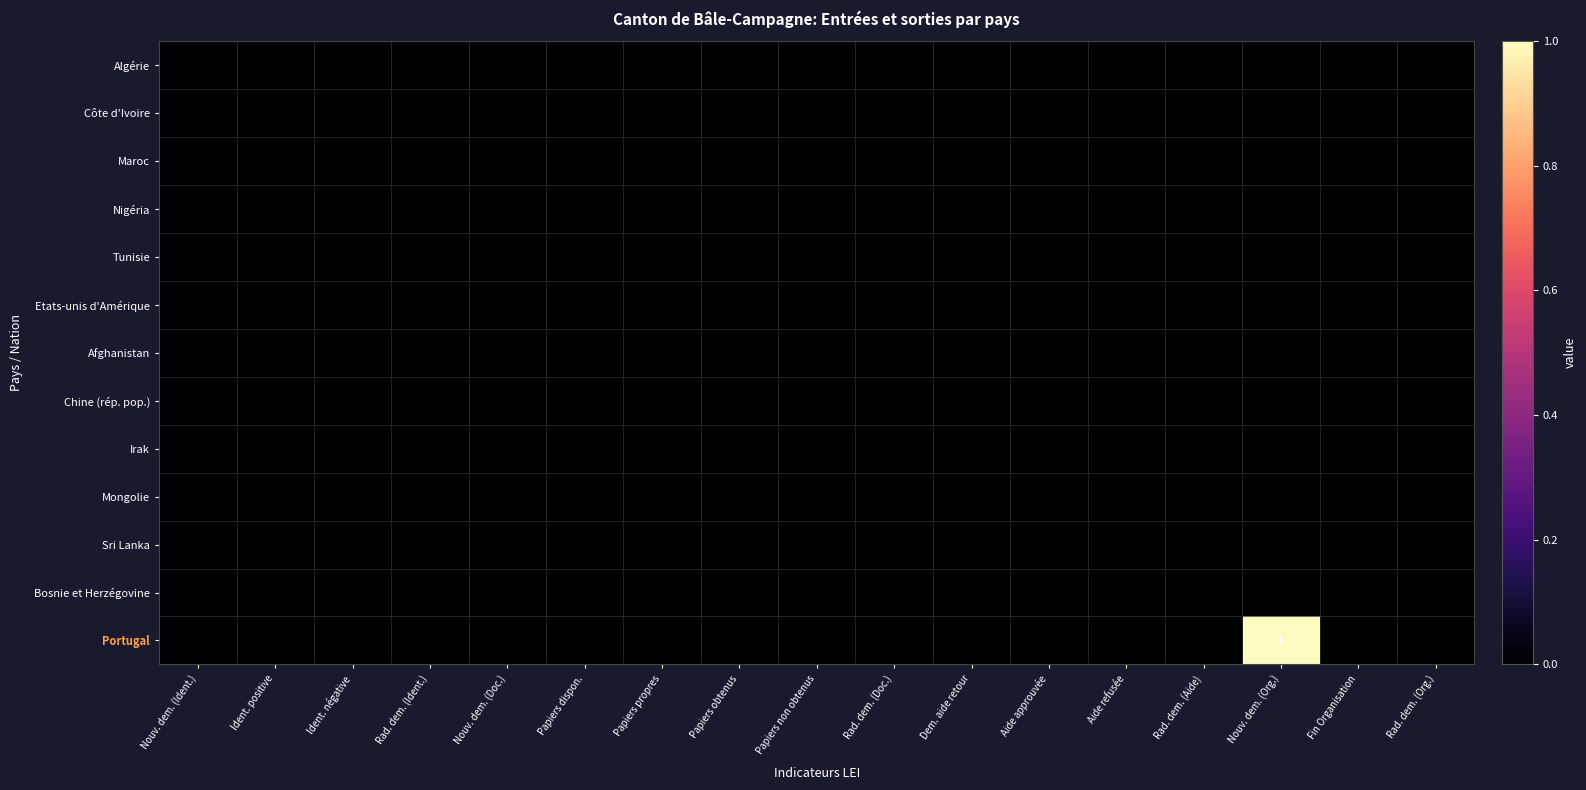

Which label corresponds to the smallest value in the chart?

Nouv. dem. (Ident.)